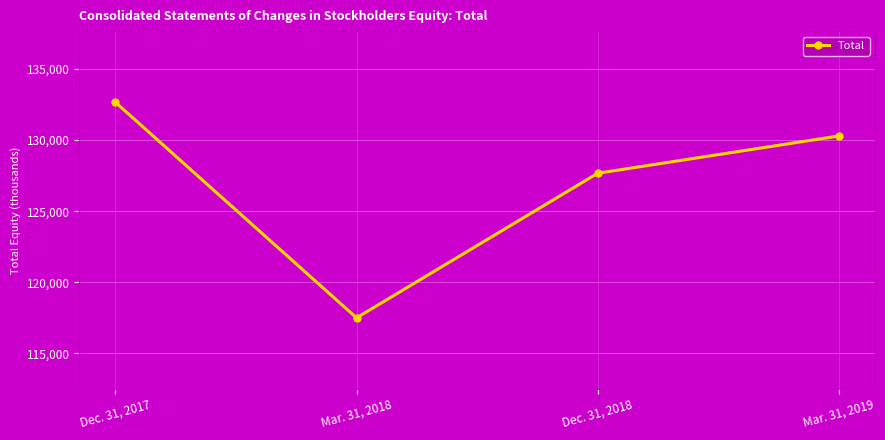

Rank the categories by value from lowest to highest.

Mar. 31, 2018, Dec. 31, 2018, Mar. 31, 2019, Dec. 31, 2017